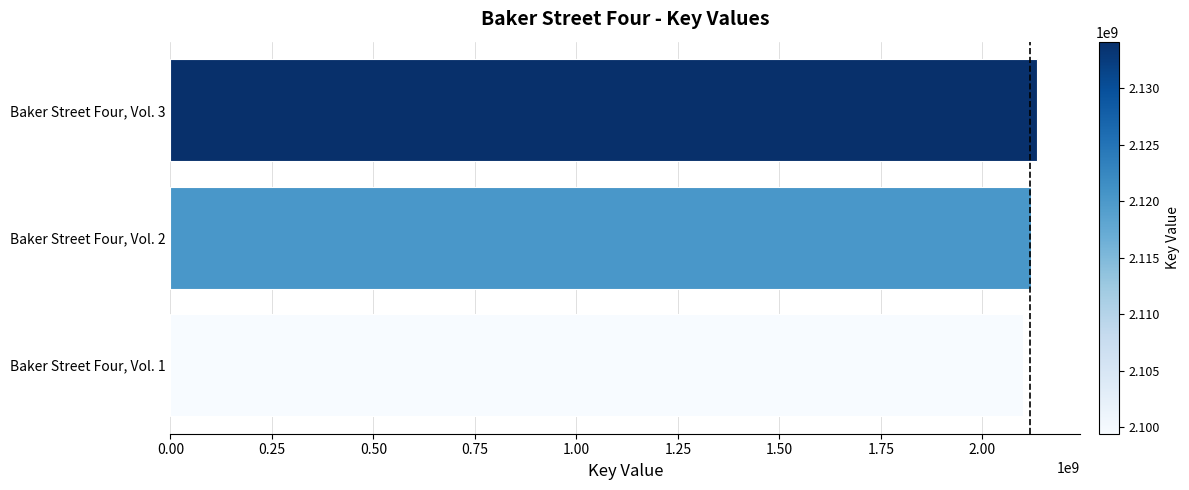

List the labels in order of value, largest first.

Baker Street Four, Vol. 3, Baker Street Four, Vol. 2, Baker Street Four, Vol. 1